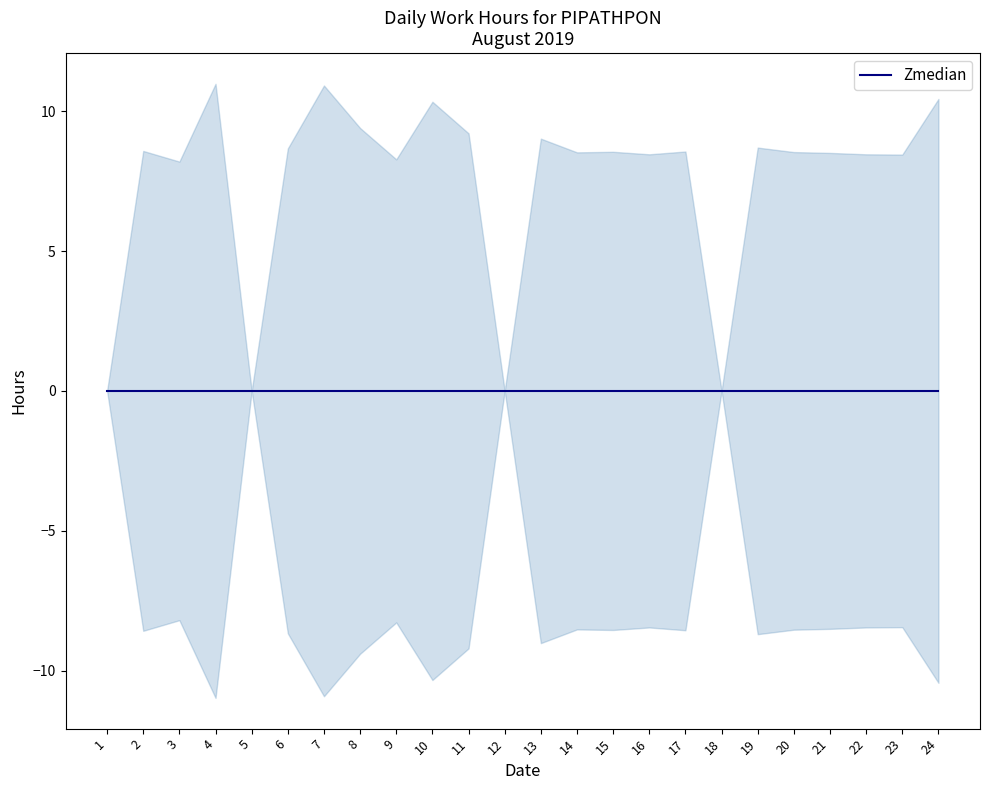

Reading left to right, what are all the values shown in this chart?

Zmedian: 1=0.0	2=0.0	3=0.0	4=0.0	5=0.0	6=0.0	7=0.0	8=0.0	9=0.0	10=0.0	11=0.0	12=0.0	13=0.0	14=0.0	15=0.0	16=0.0	17=0.0	18=0.0	19=0.0	20=0.0	21=0.0	22=0.0	23=0.0	24=0.0
upper: 1=0.0	2=8.6	3=8.2	4=11.0	5=0.0	6=8.7	7=10.9	8=9.4	9=8.3	10=10.3	11=9.2	12=0.0	13=9.0	14=8.5	15=8.6	16=8.5	17=8.6	18=0.0	19=8.7	20=8.5	21=8.5	22=8.5	23=8.4	24=10.4
lower: 1=0.0	2=-8.6	3=-8.2	4=-11.0	5=0.0	6=-8.7	7=-10.9	8=-9.4	9=-8.3	10=-10.3	11=-9.2	12=0.0	13=-9.0	14=-8.5	15=-8.6	16=-8.5	17=-8.6	18=0.0	19=-8.7	20=-8.5	21=-8.5	22=-8.5	23=-8.4	24=-10.4